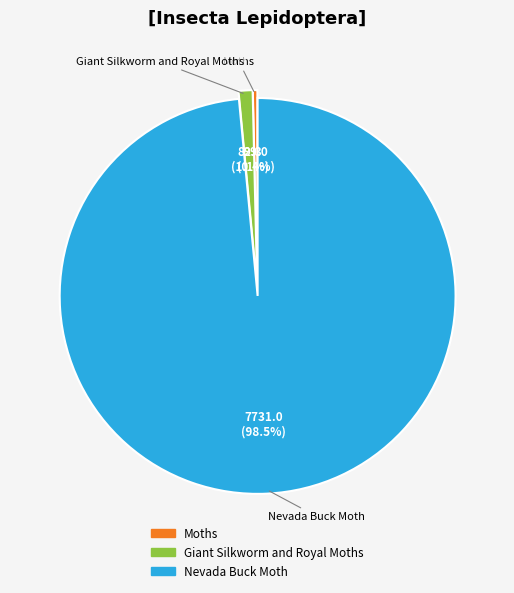

To the nearest percent, what portion does Giant Silkworm and Royal Moths represent?

1%